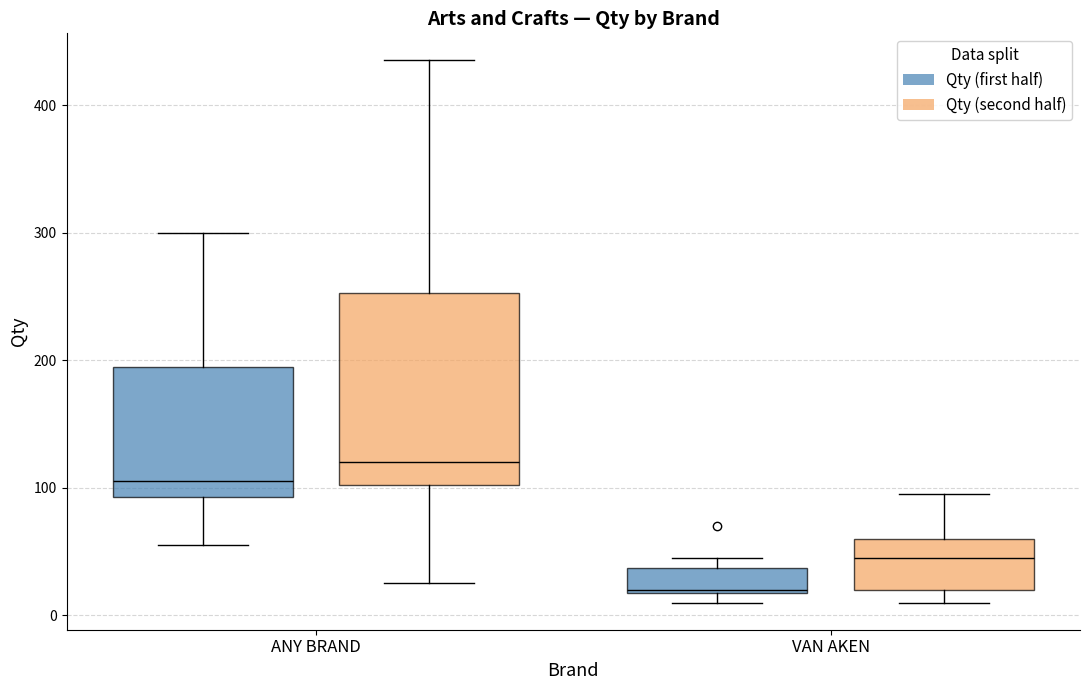

Which box is the tallest, from its lower edge to its upper edge?

ANY BRAND (Qty (second half))